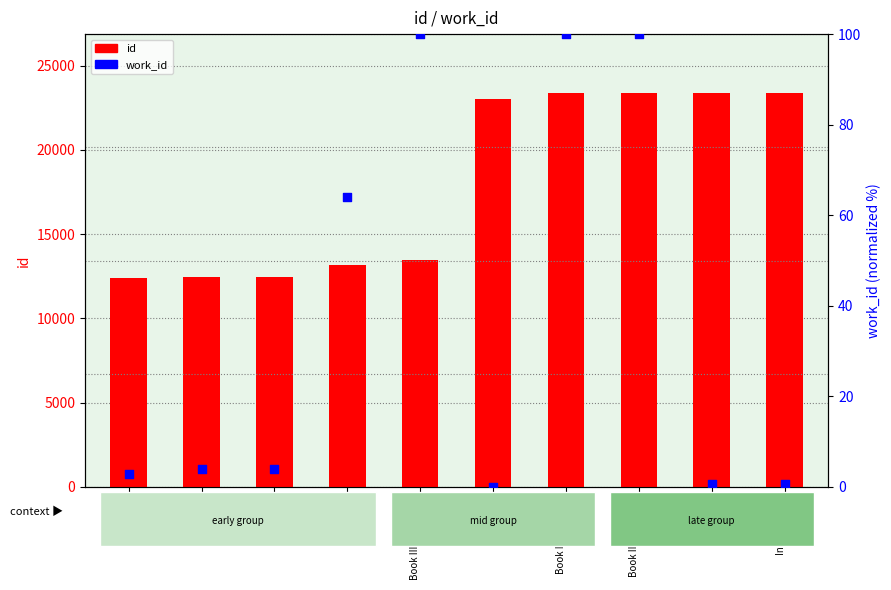

Is the value of id at (blank) greater than the value of work_id at (blank)?

Yes